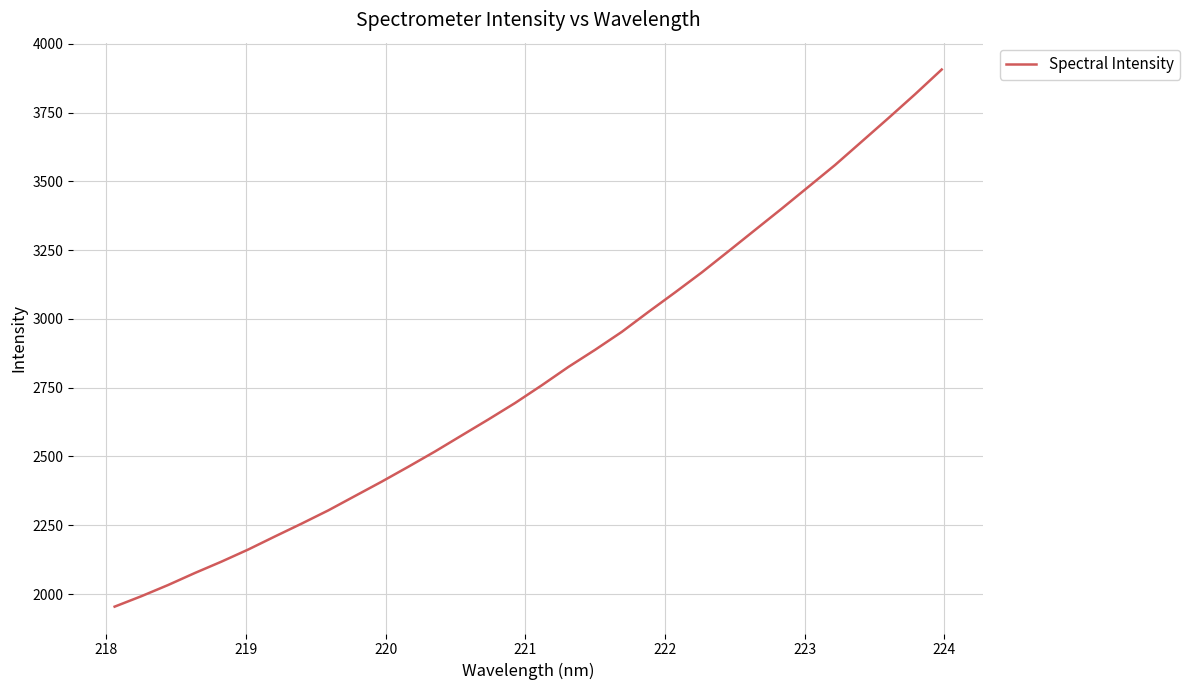

What is the smallest value displayed?

1954.2